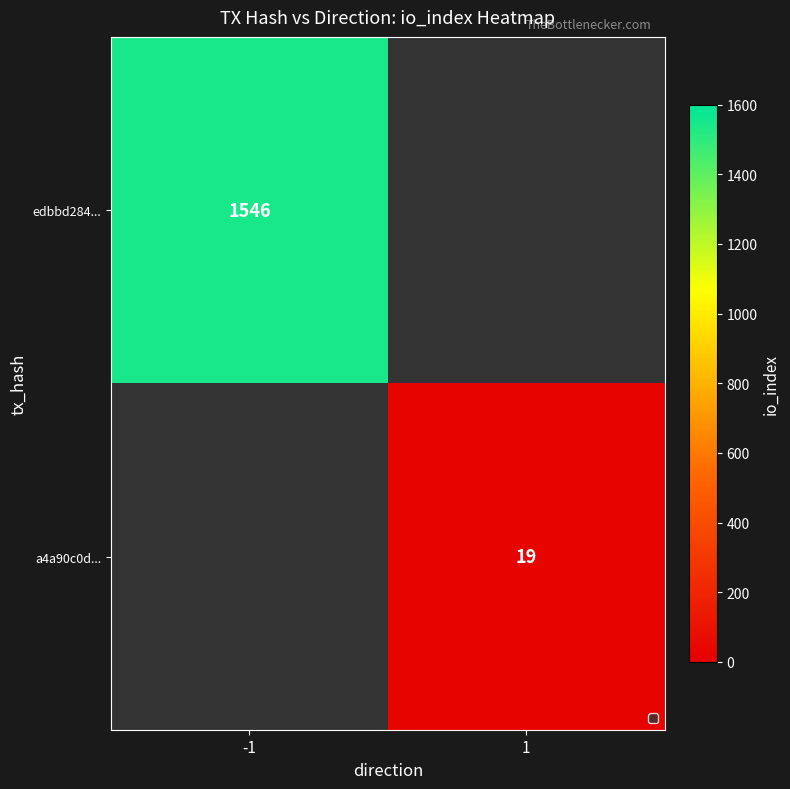

At which category does the chart reach its peak across all series?

-1